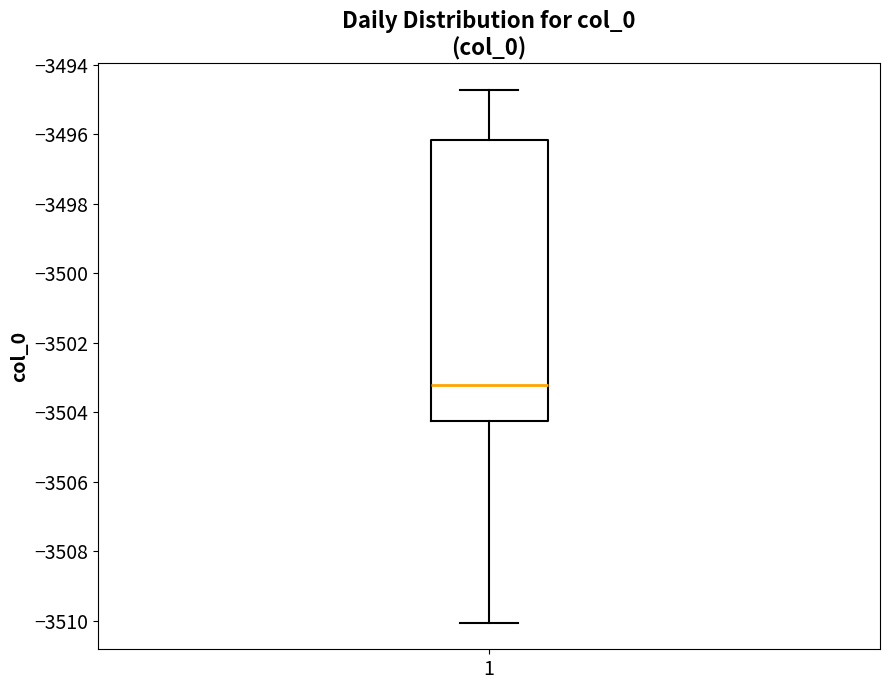

Read this box plot against the y-axis: the position of the median line, the range covered by the box, and the ends of both whiskers. The values are not printed on the chart, so give them approximately, as read against the axis.

median -3503.2, box -3504.2 to -3496.2, whiskers -3510.0 to -3494.8